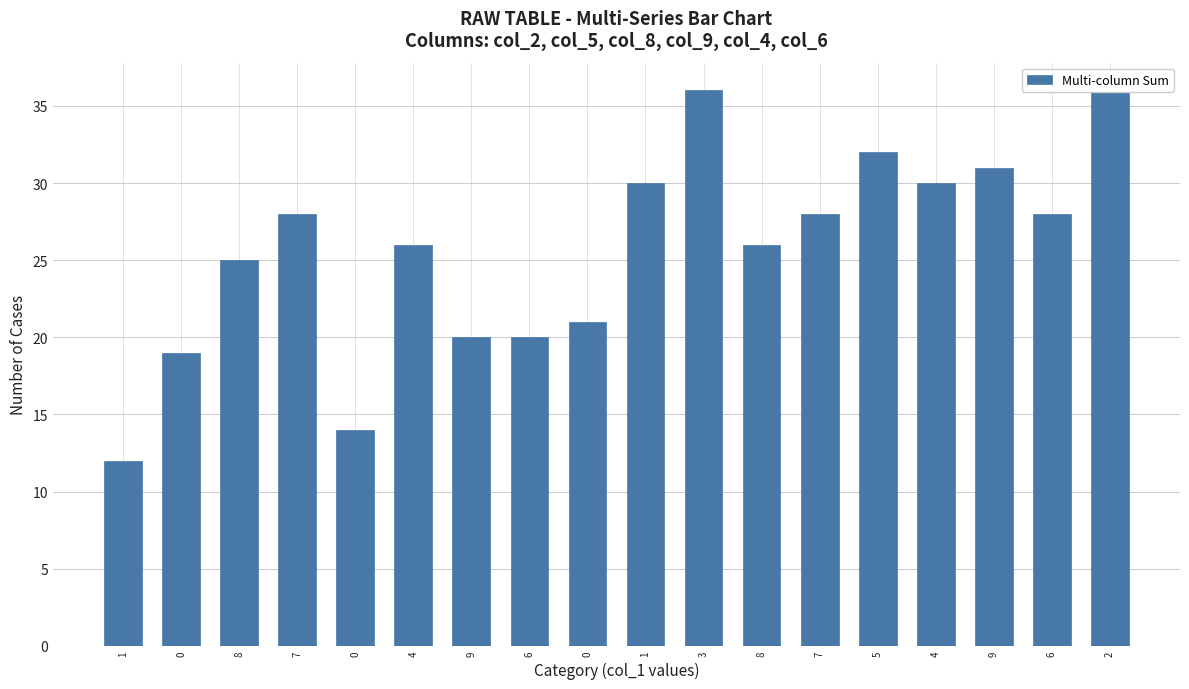

What is the difference between the maximum and minimum values?

24